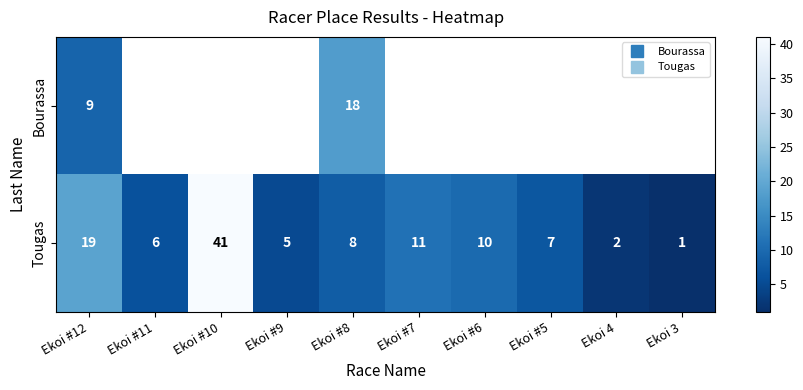

Is it true that Tougas equals 41.0 at Ekoi #10?

True